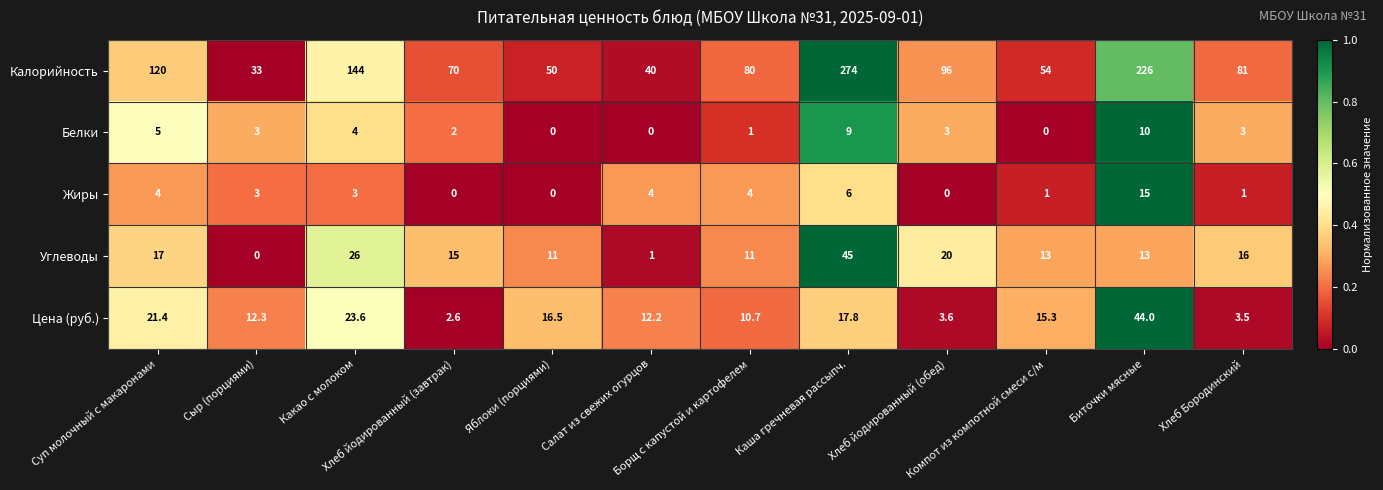

What is the difference between the highest and lowest values at Салат из свежих огурцов?

40.0